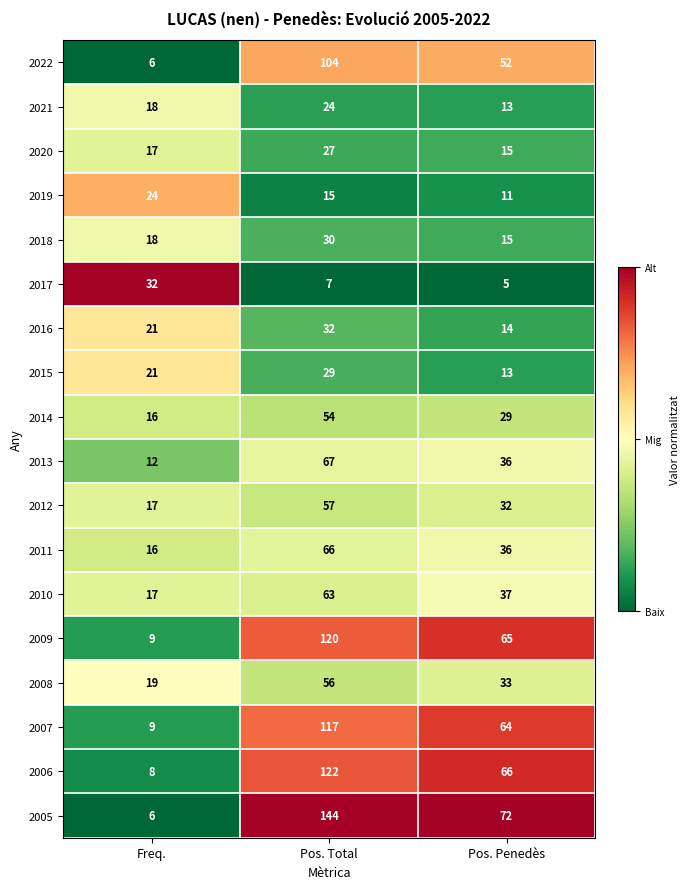

The 2011 series shows 36 at Pos. Penedès. True or false?

True